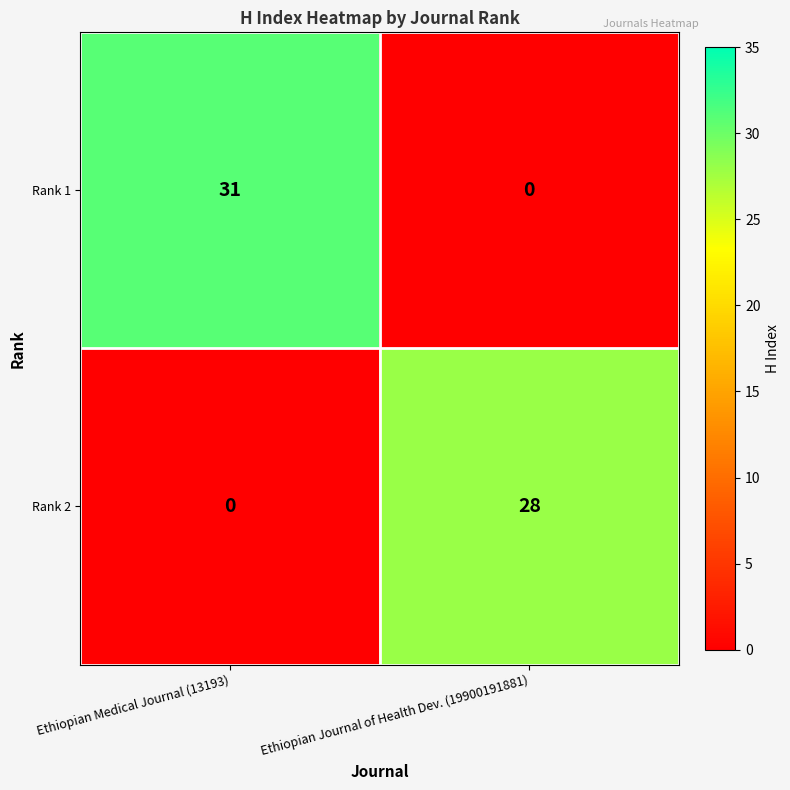

Count the number of categories in the chart.

2